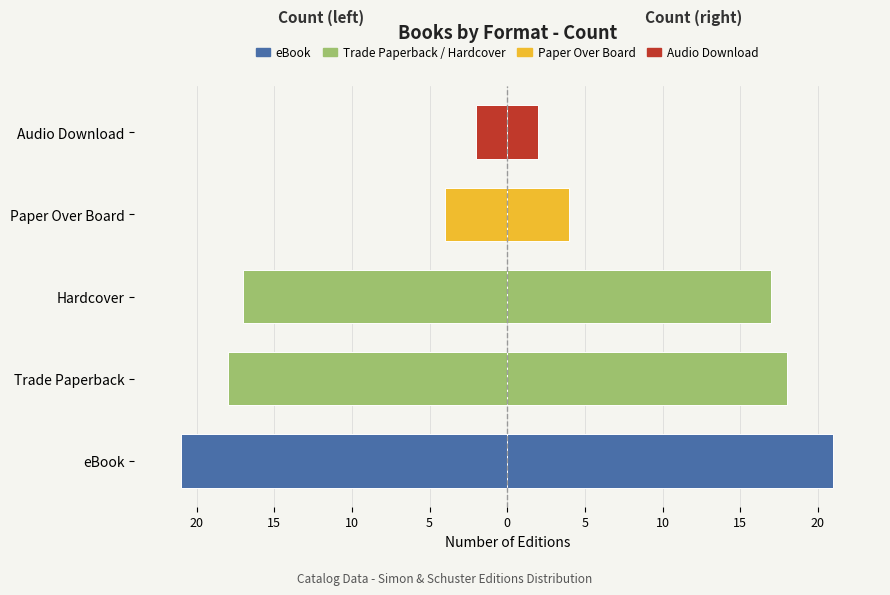

Is it true that the value at Trade Paperback is -18?

True